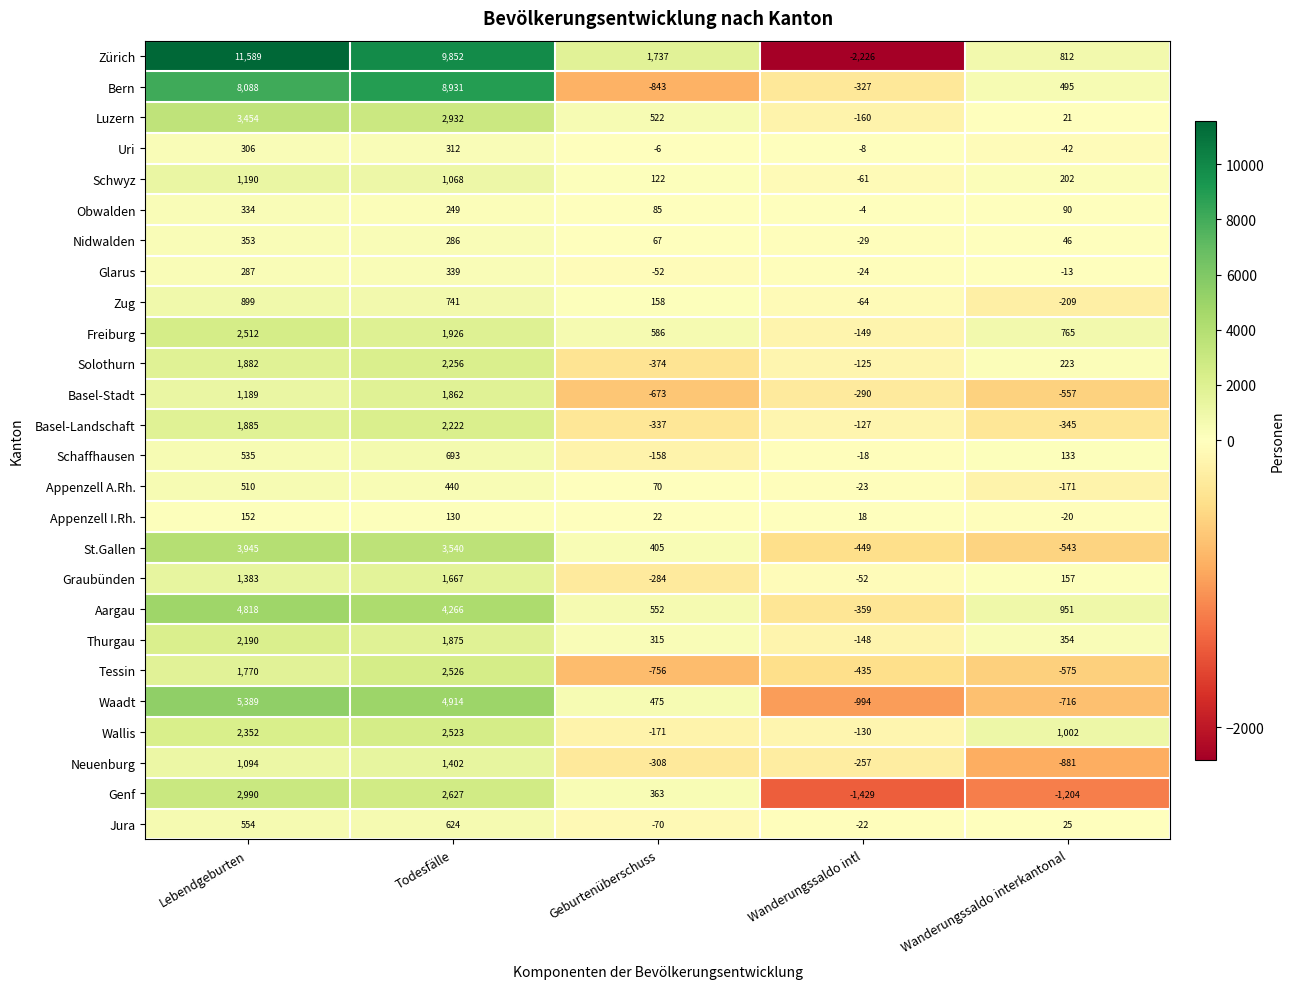

How many values in Appenzell A.Rh. are above zero?

3